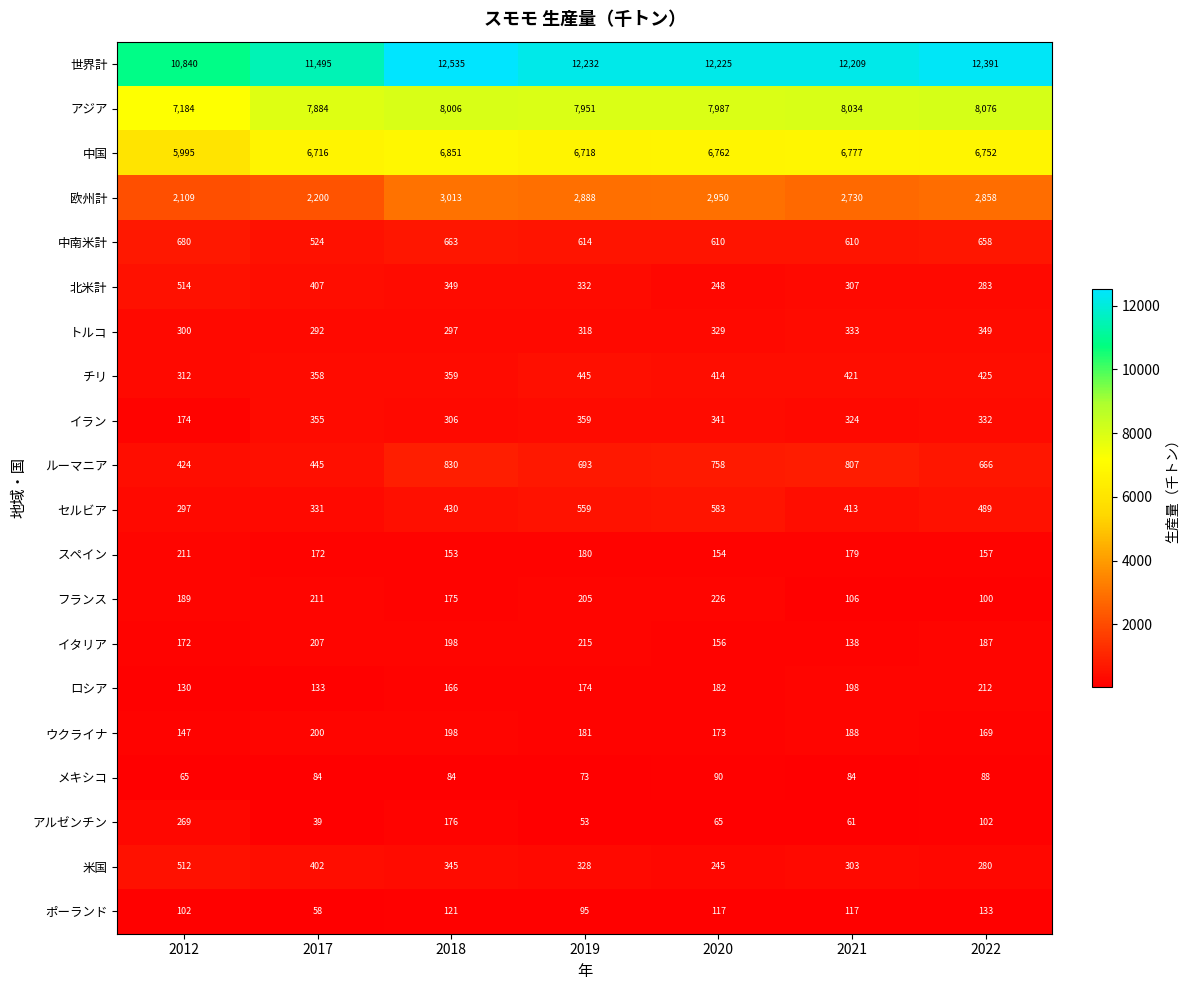

What is the sum of the 北米計 values at 2018 and 2022?

632